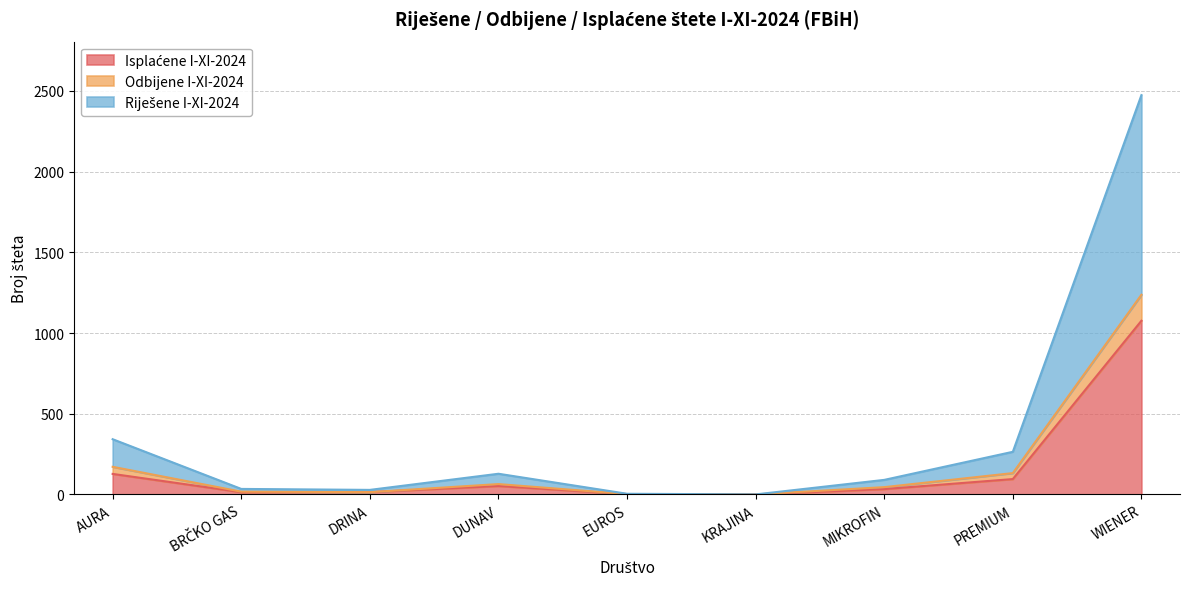

Which series has the largest total across all categories?

Riješene I-XI-2024